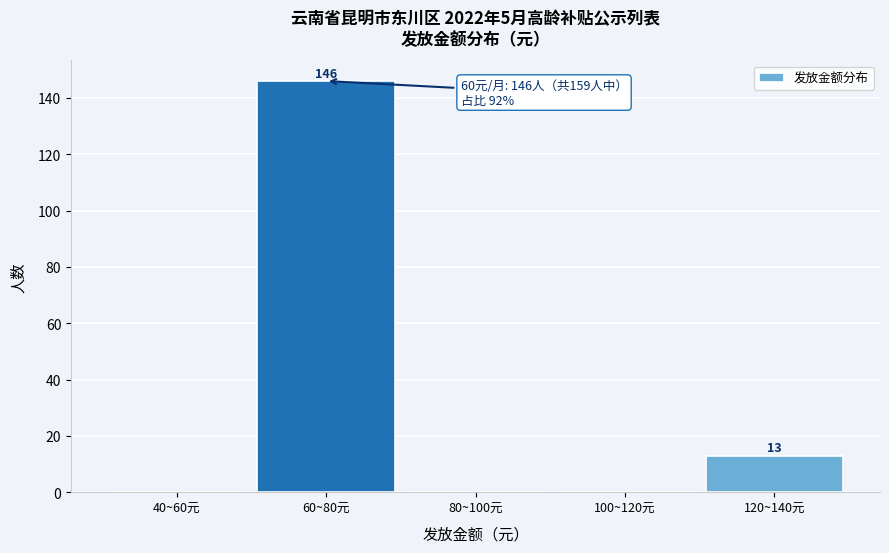

Reading left to right, transcribe all the data shown in this chart.

40~60元=0	60~80元=146	80~100元=0	100~120元=0	120~140元=13